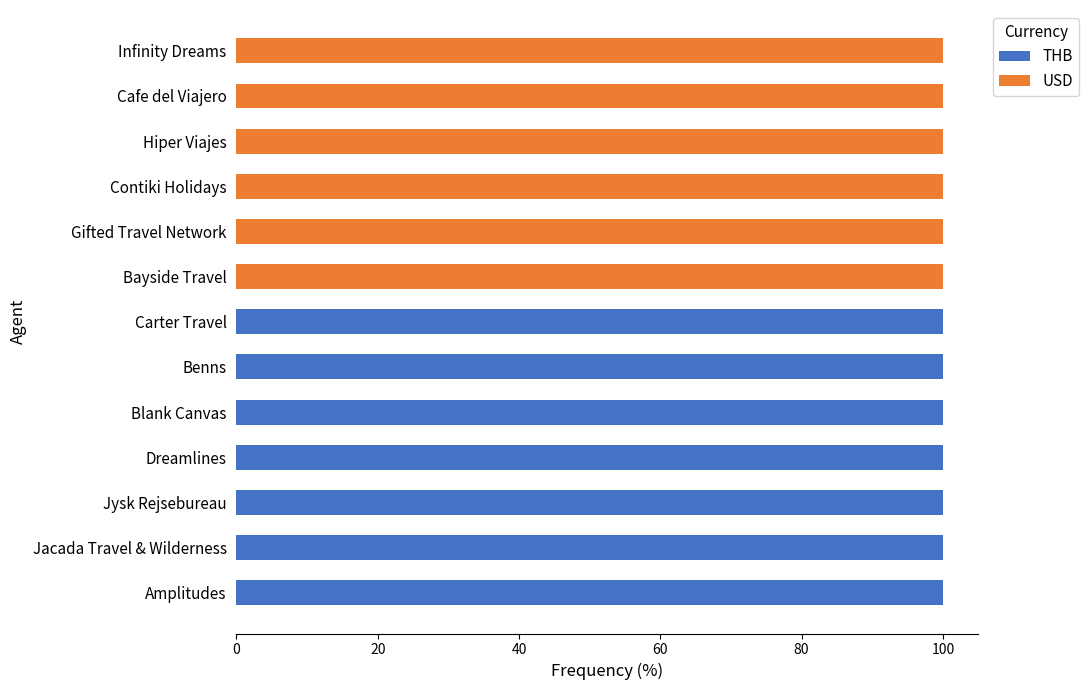

What is the maximum value for THB?

100